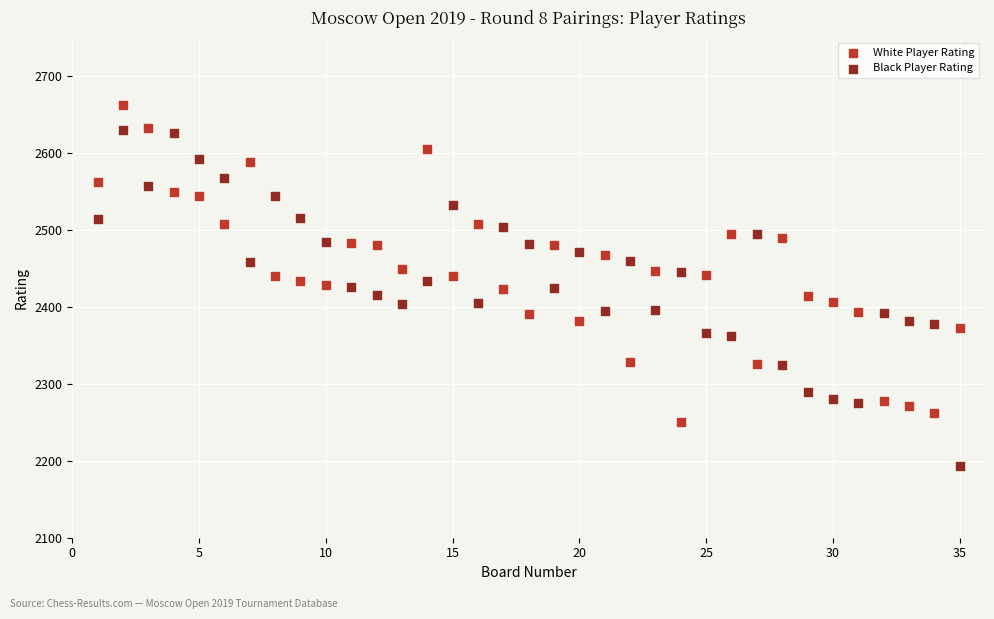

Which series contains the lowest Y value?

Black Player Rating